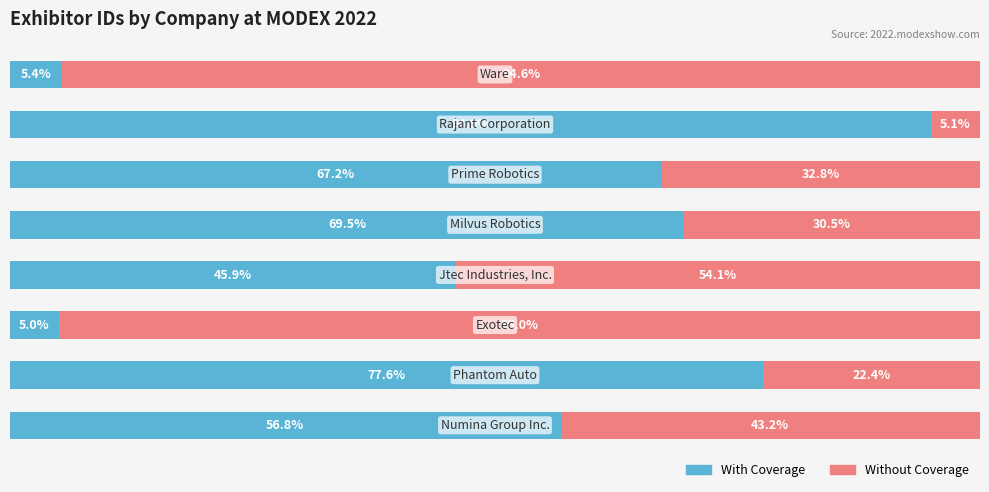

What are all the series names shown in the legend?

With Coverage, Without Coverage